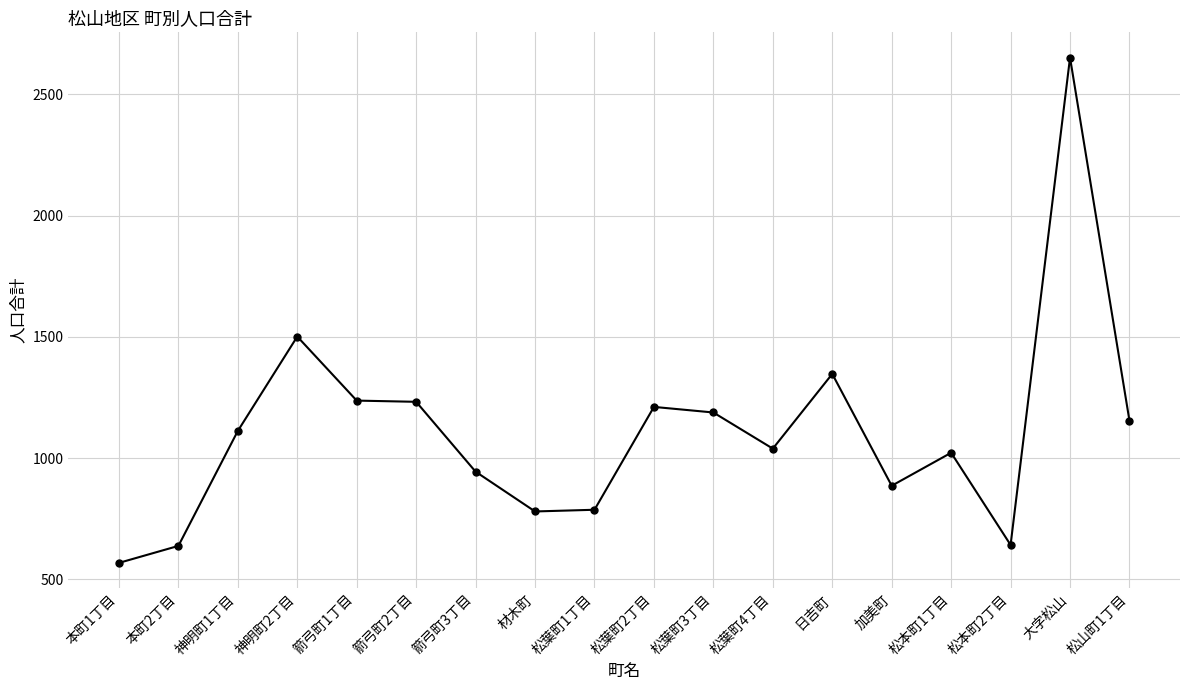

Is it true that the value at 松葉町1丁目 is 171?

False